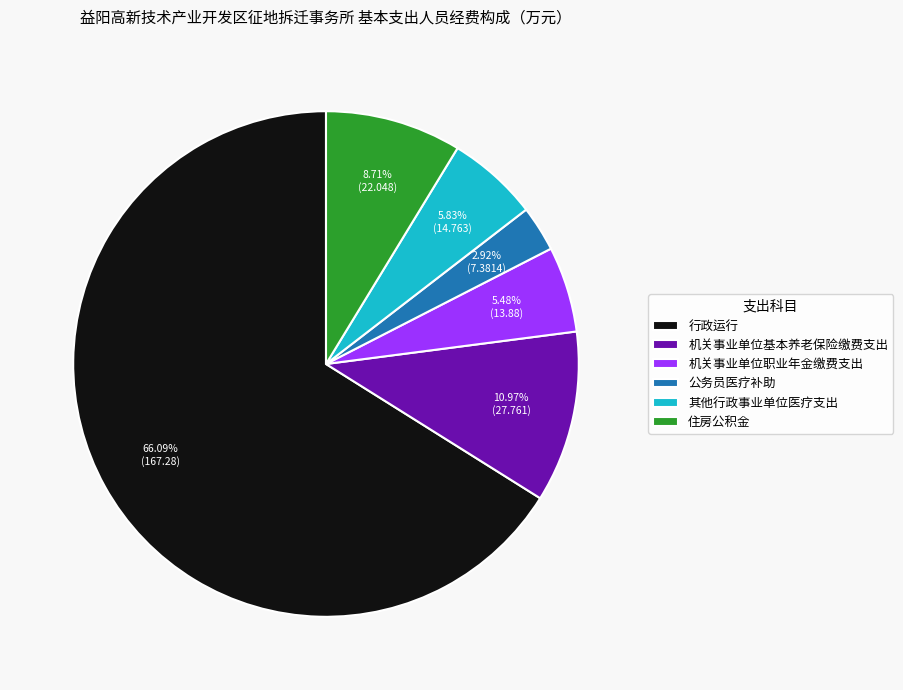

To the nearest percent, what portion does 公务员医疗补助 represent?

3%